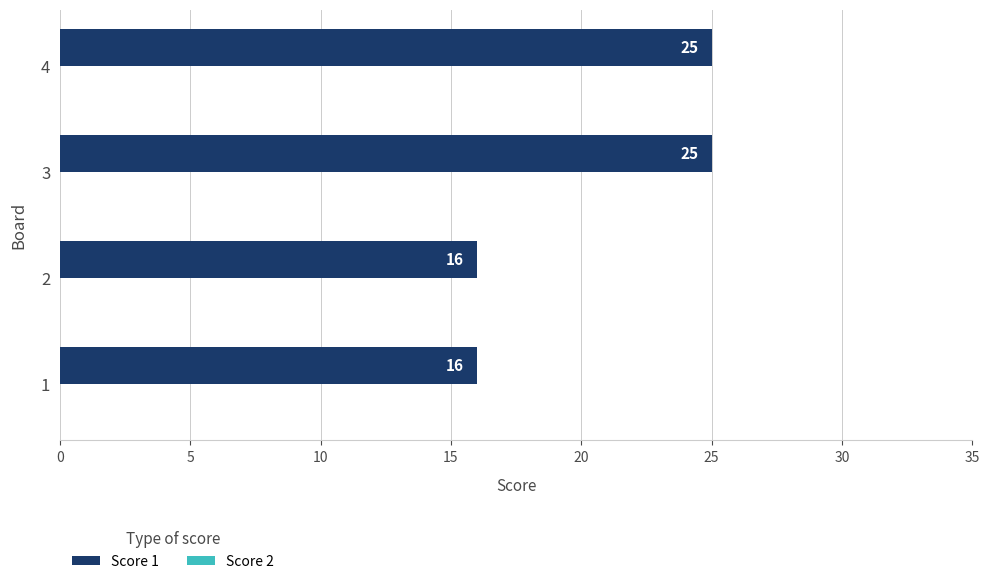

Approximately how many times larger is the value at 1 compared to 4?

0.6